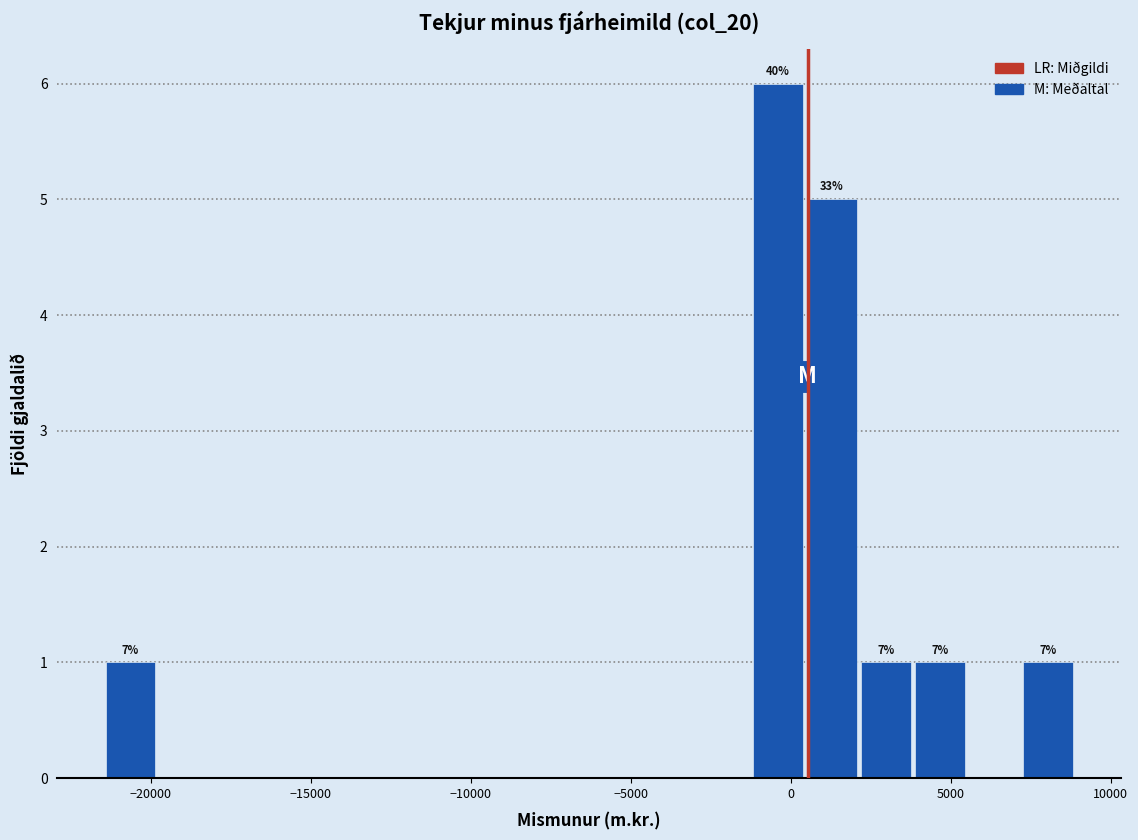

Around what value on the x-axis is the tallest bar? Give the approximate position of its centre, as read against the axis.

-500